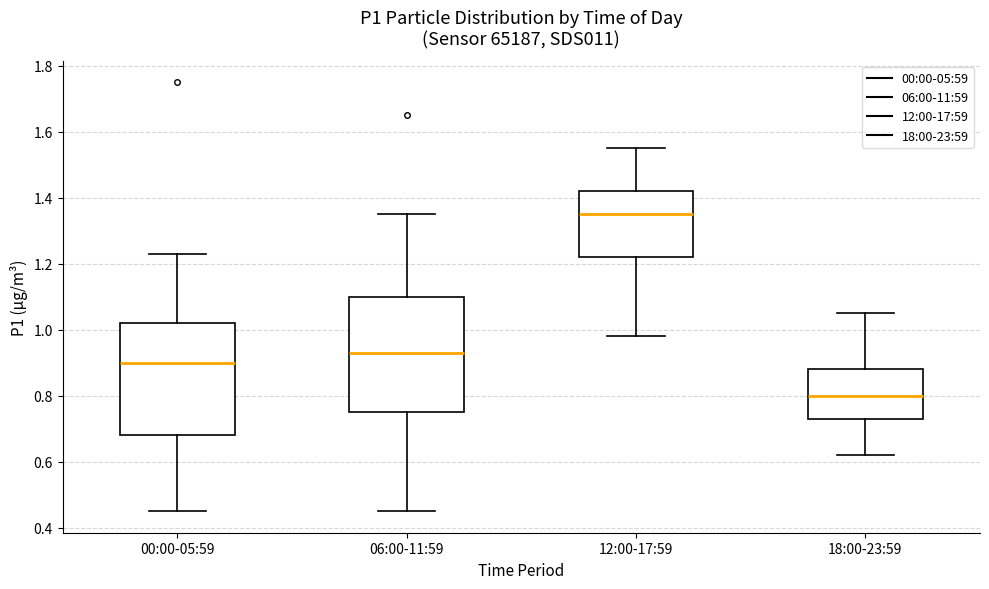

Reading left to right, transcribe this box plot: for each box, give where its median line is, the range the box spans, and where its two whiskers end, as read against the y-axis. The values are not printed on the chart, so give them approximately, as read against the axis.

00:00-05:59: median 0.90, box 0.68 to 1.02, whiskers 0.46 to 1.24
06:00-11:59: median 0.94, box 0.76 to 1.10, whiskers 0.46 to 1.36
12:00-17:59: median 1.36, box 1.22 to 1.42, whiskers 0.98 to 1.56
18:00-23:59: median 0.80, box 0.74 to 0.88, whiskers 0.62 to 1.06